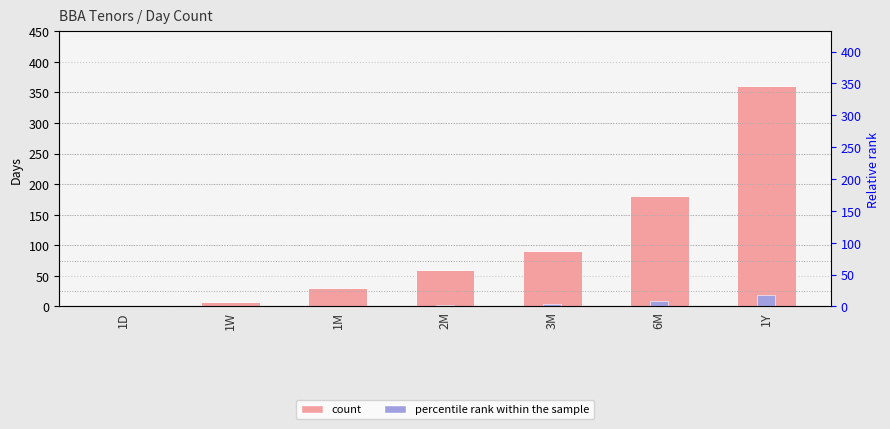

The value of col_1 at 6M is 253.6. True or false?

False